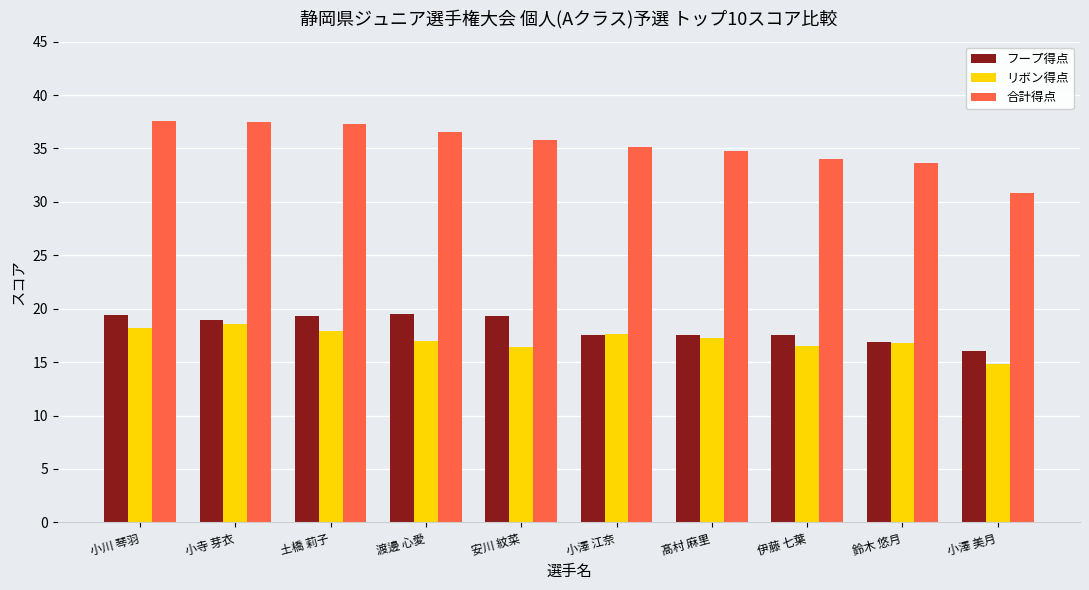

At how many categories does at least one series exceed 22?

10